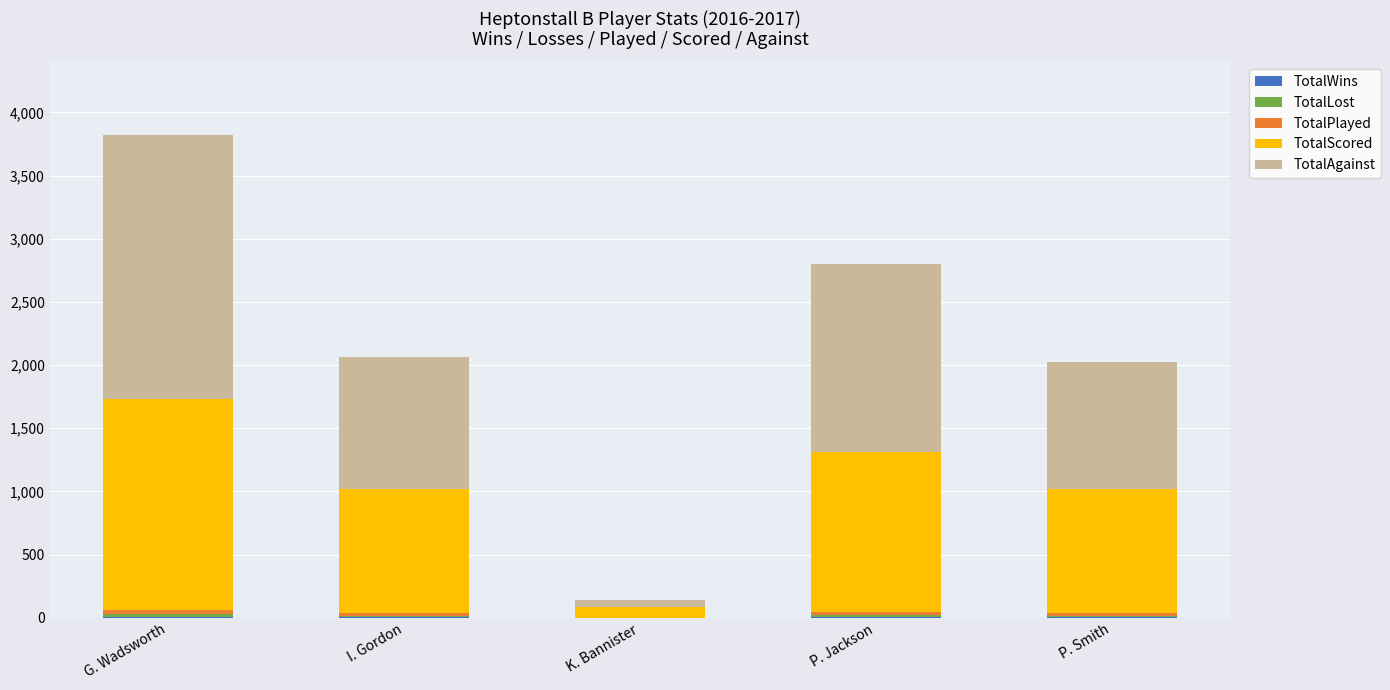

Is it true that TotalLost equals 23 at G. Wadsworth?

True